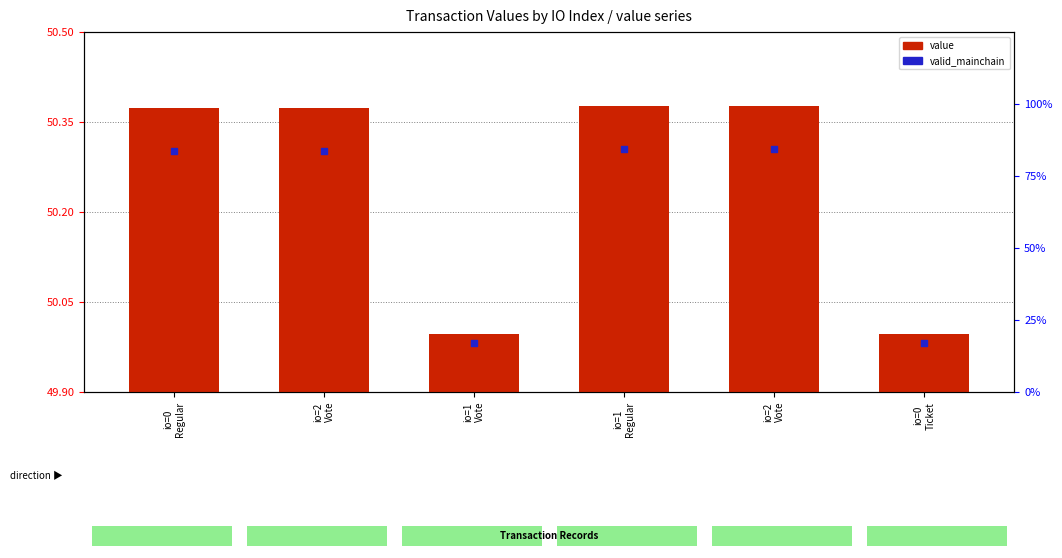

Which series contains the highest Y value?

valid_mainchain